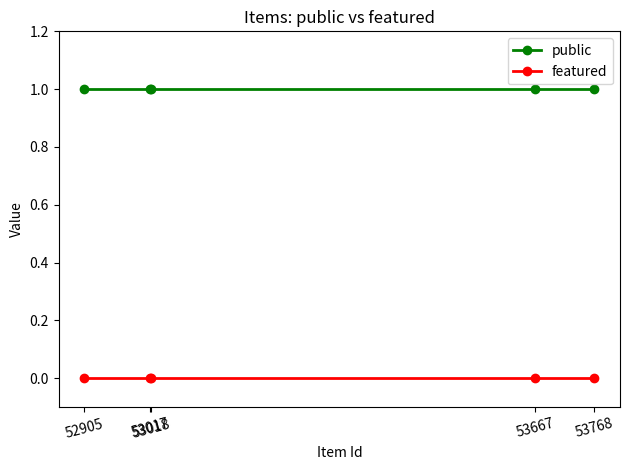

Reading right to left, list all the values displayed in this chart.

public: 53768=1	53667=1	53018=1	53017=1	52905=1
featured: 53768=0	53667=0	53018=0	53017=0	52905=0